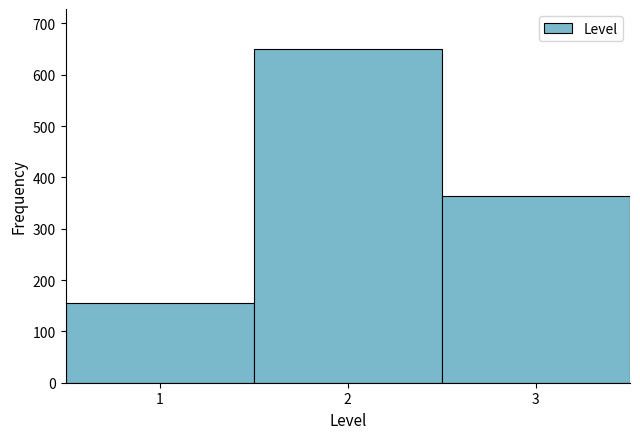

Reading left to right, list every bar in this chart as the range it spans on the x-axis followed by its height. The values are not printed on the chart, so give them approximately, as read against the axis.

0.5 to 1.5: 160
1.5 to 2.5: 650
2.5 to 3.5: 360